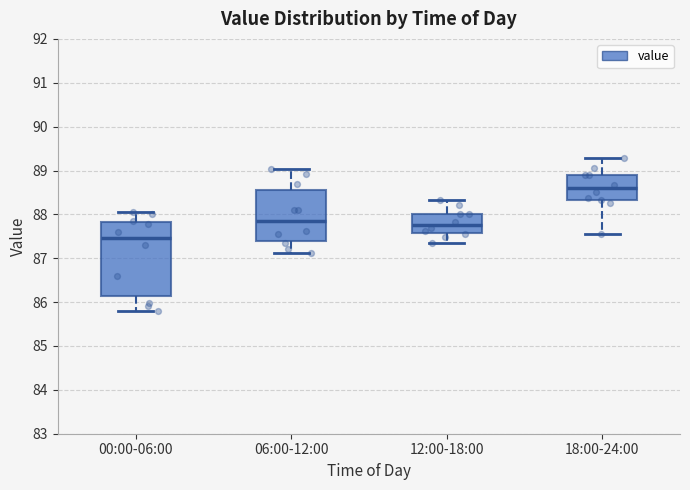

Where is the lower edge of the box for 06:00-12:00 on the y-axis? The values are not printed on the chart, so give them approximately, as read against the axis.

87.4